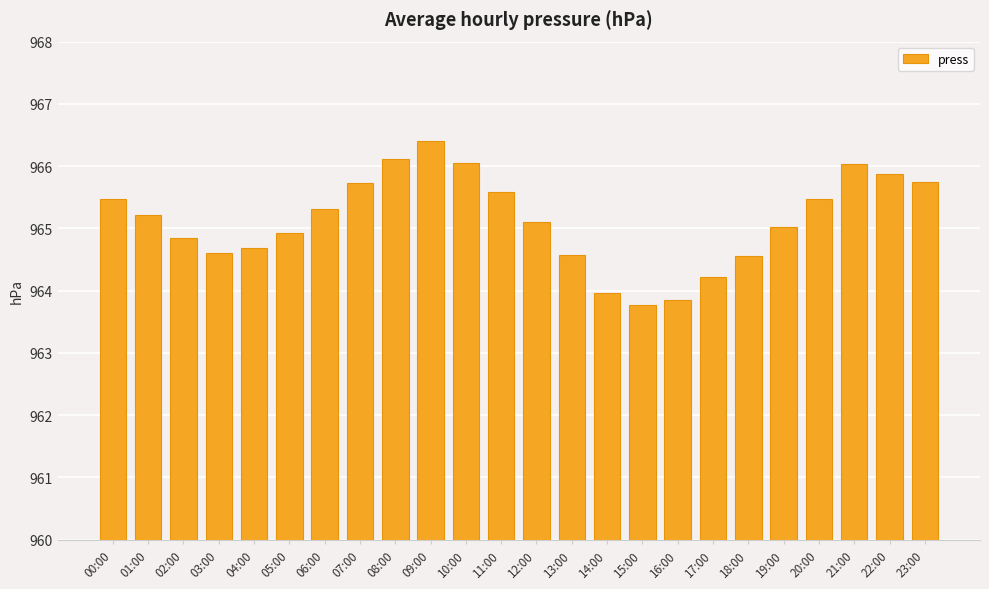

What value does the data have at 03:00?

964.6